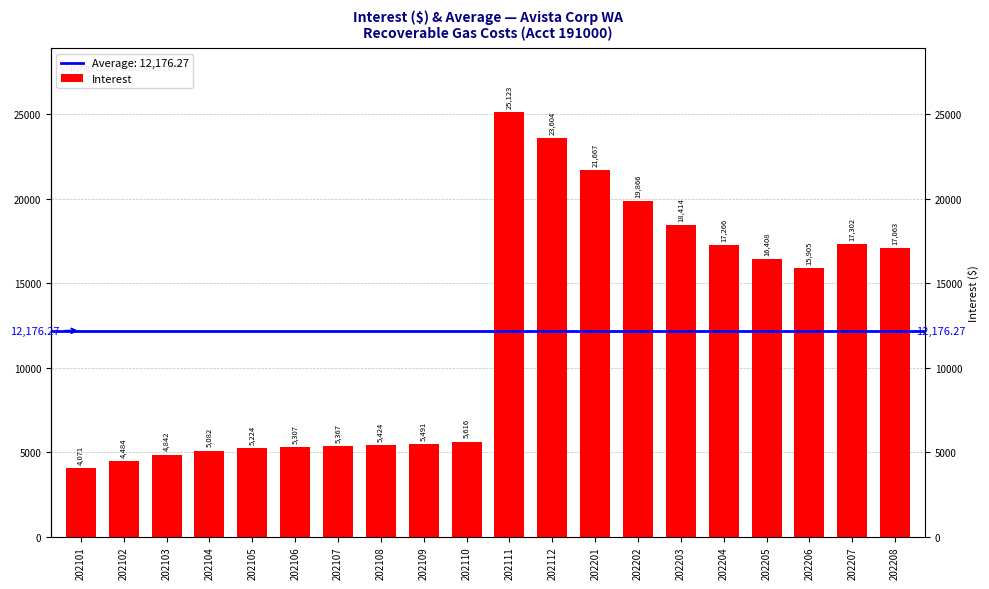

The chart shows a value of 7111.3 at 202103. True or false?

False